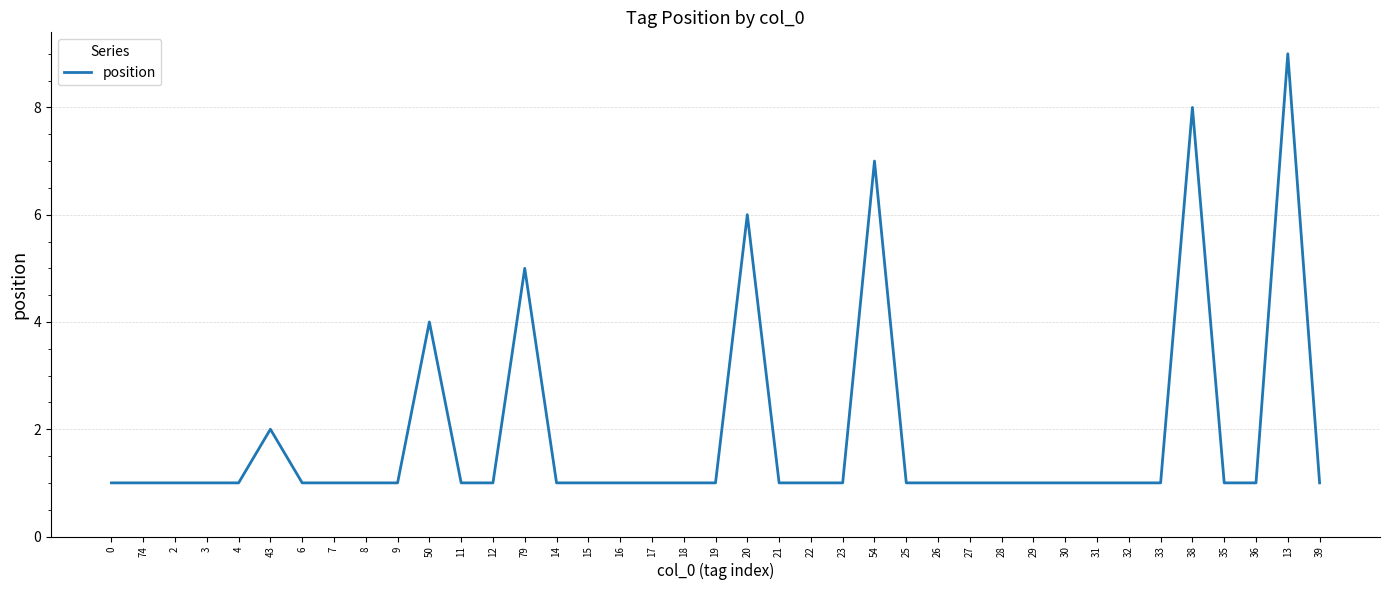

Reading left to right, list all the values displayed in this chart.

1	1	1	1	1	2	1	1	1	1	4	1	1	5	1	1	1	1	1	1	6	1	1	1	7	1	1	1	1	1	1	1	1	1	8	1	1	9	1